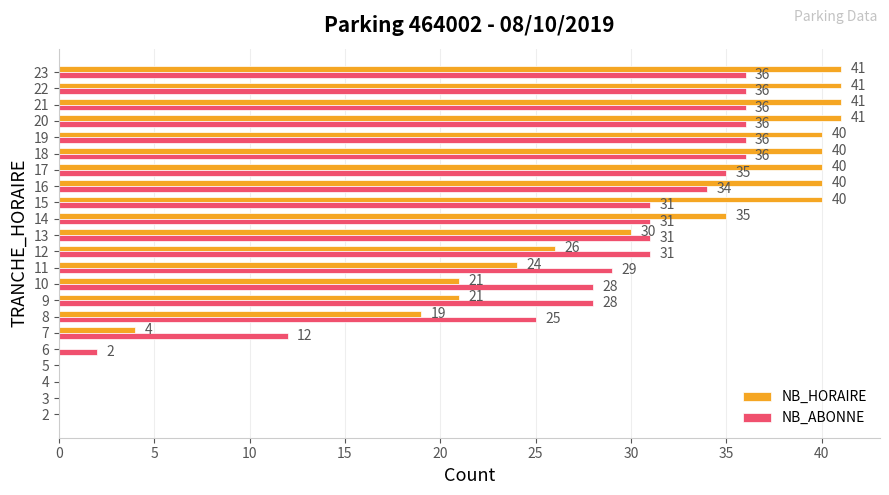

How many series are shown in this chart?

2